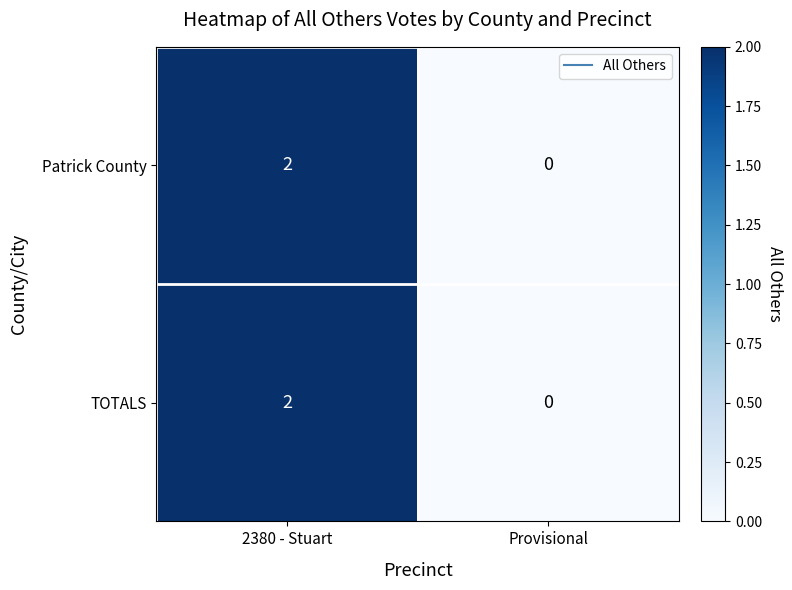

At which category is the sum across all series the highest?

2380 - Stuart